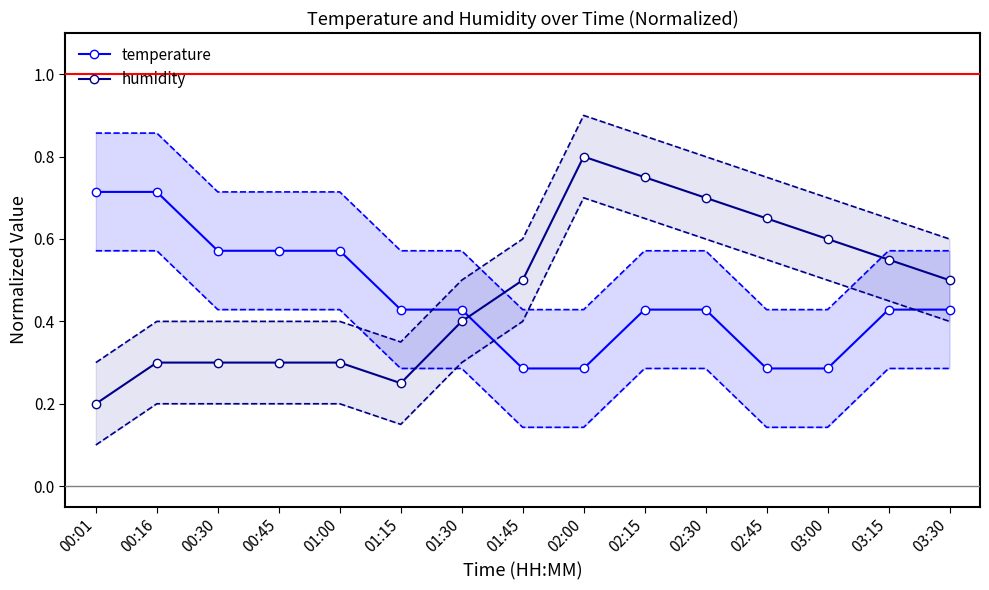

What is the highest value of the temperature series?

0.7